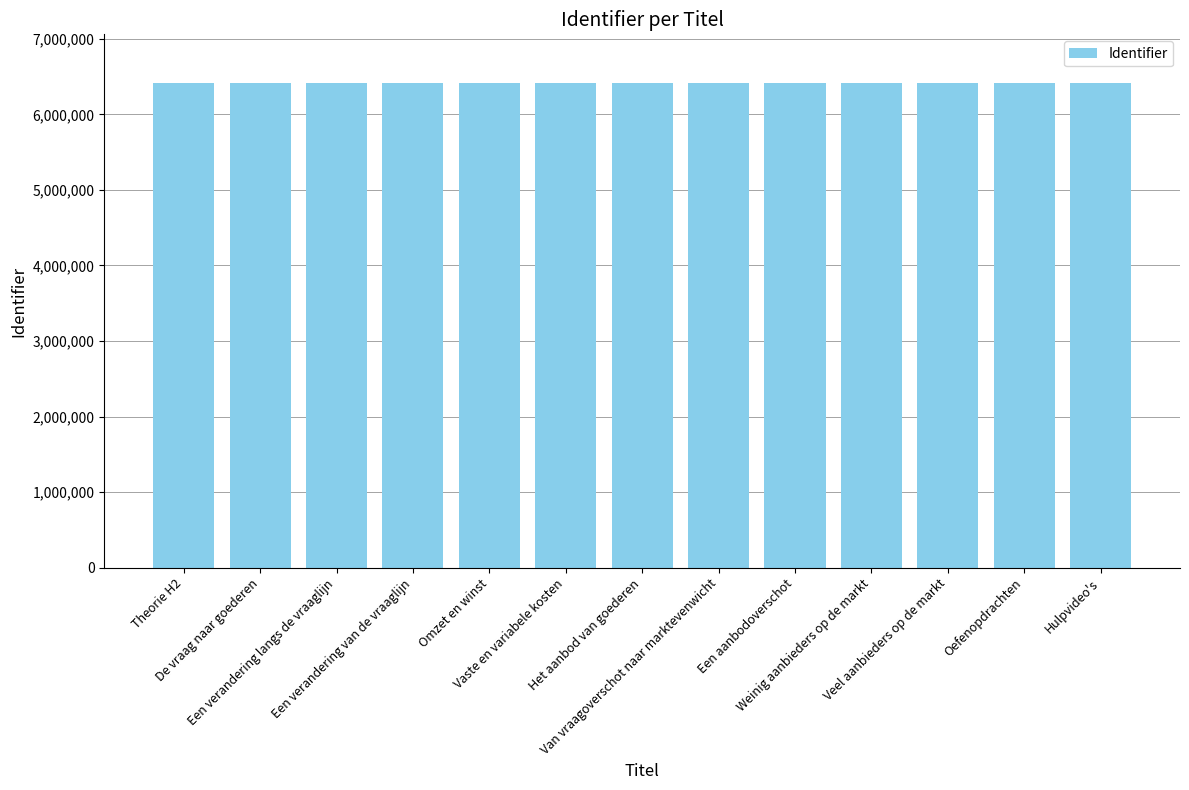

Does the chart contain stacked bars?

No